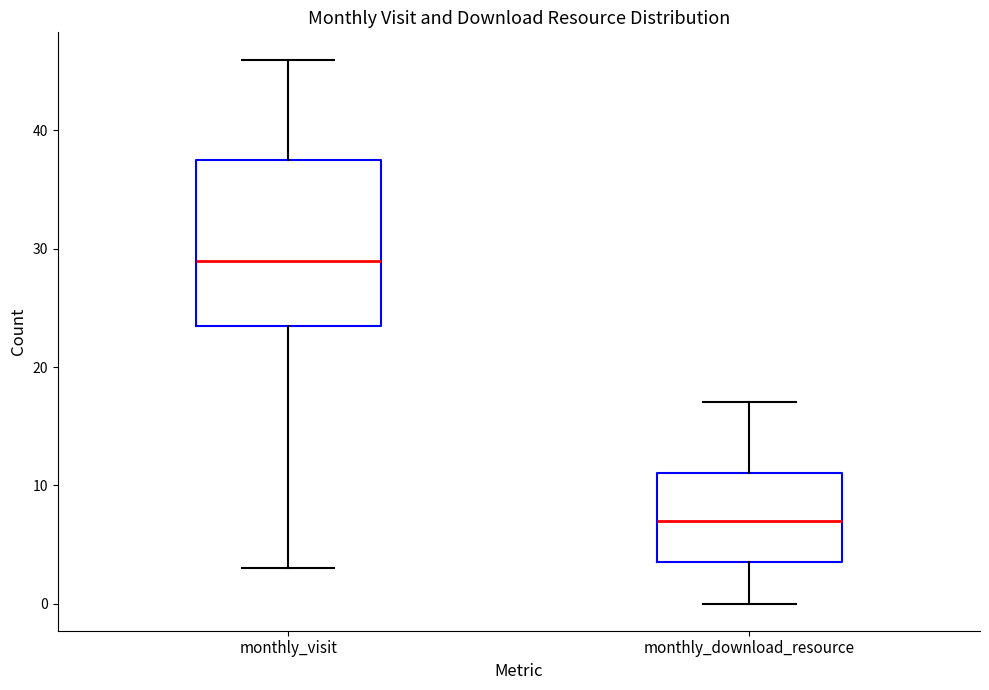

Reading left to right, transcribe this box plot: for each box, give where its median line is, the range the box spans, and where its two whiskers end, as read against the y-axis. The values are not printed on the chart, so give them approximately, as read against the axis.

monthly_visit: median 29, box 24 to 38, whiskers 3 to 46
monthly_download_resource: median 7, box 4 to 11, whiskers 0 to 17